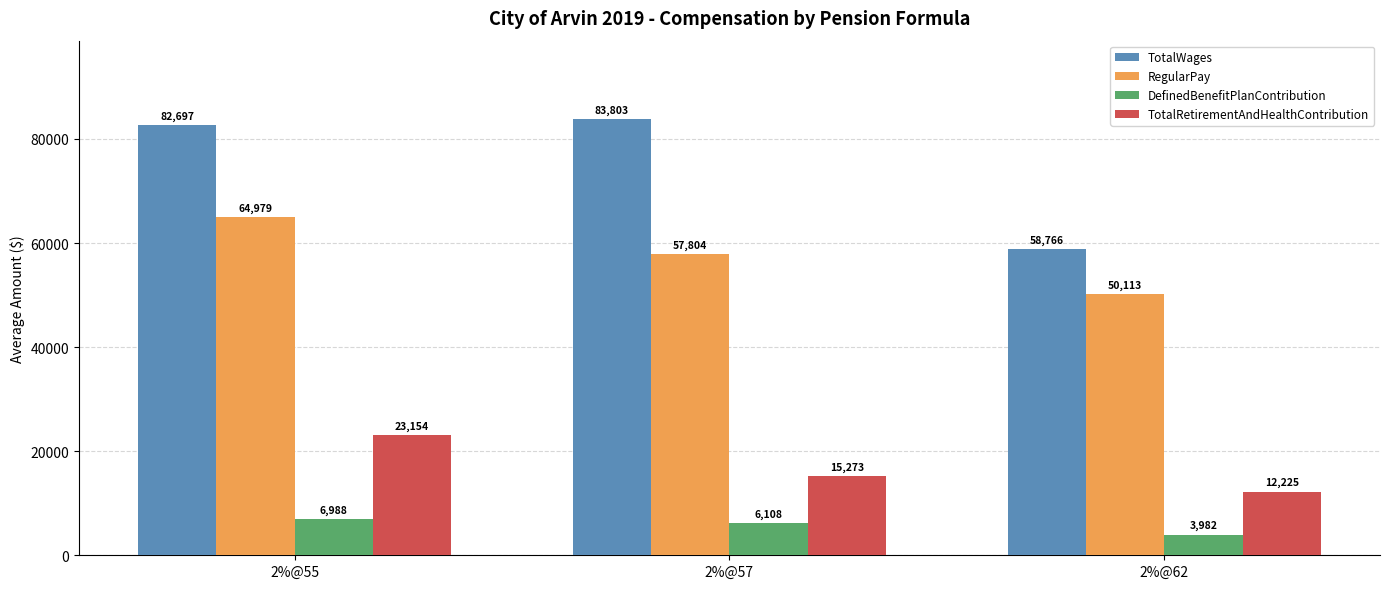

Is the value of RegularPay at 2%@57 greater than the value of TotalRetirementAndHealthContribution at 2%@57?

Yes